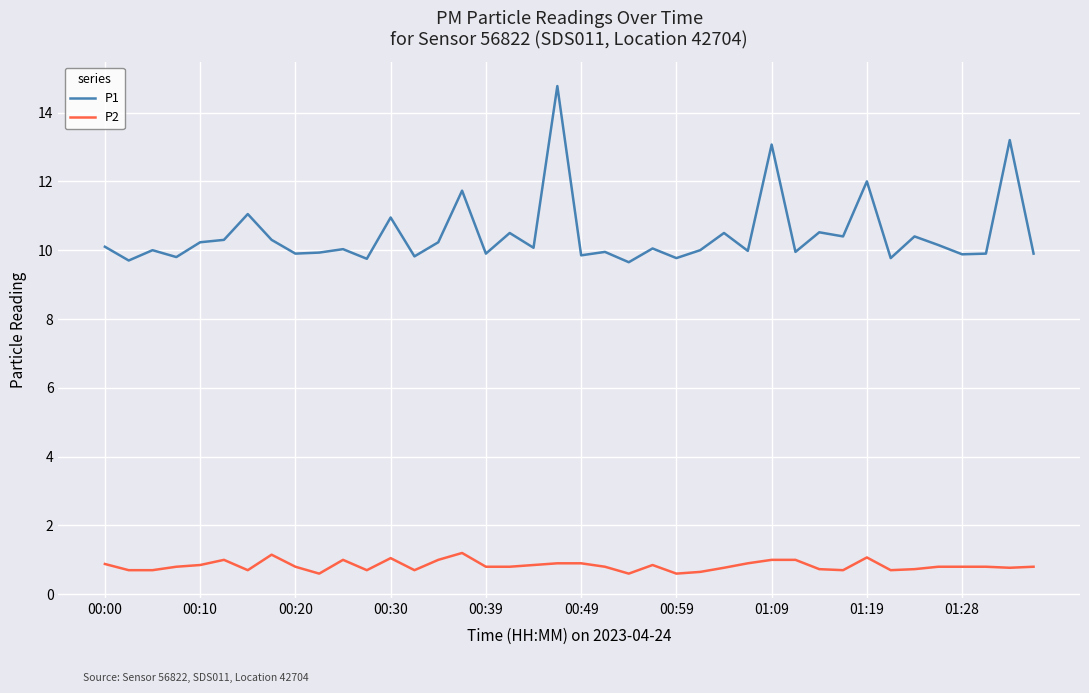

What is the minimum value for P2?

0.6